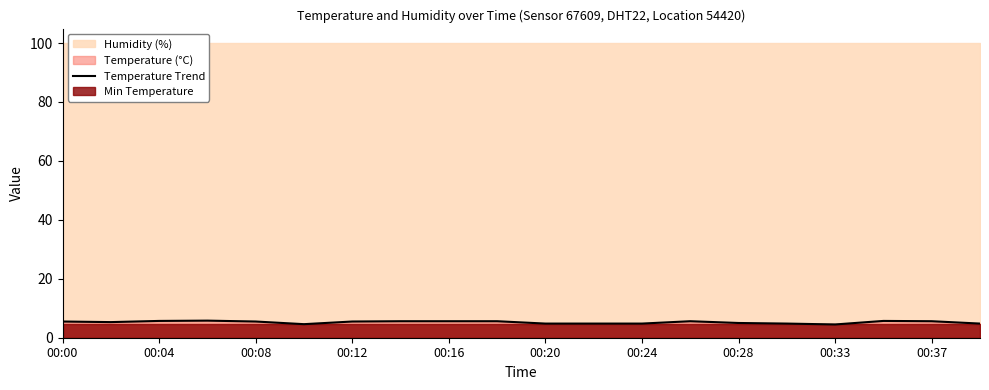

The value at 00:37 is 2.7. True or false?

False